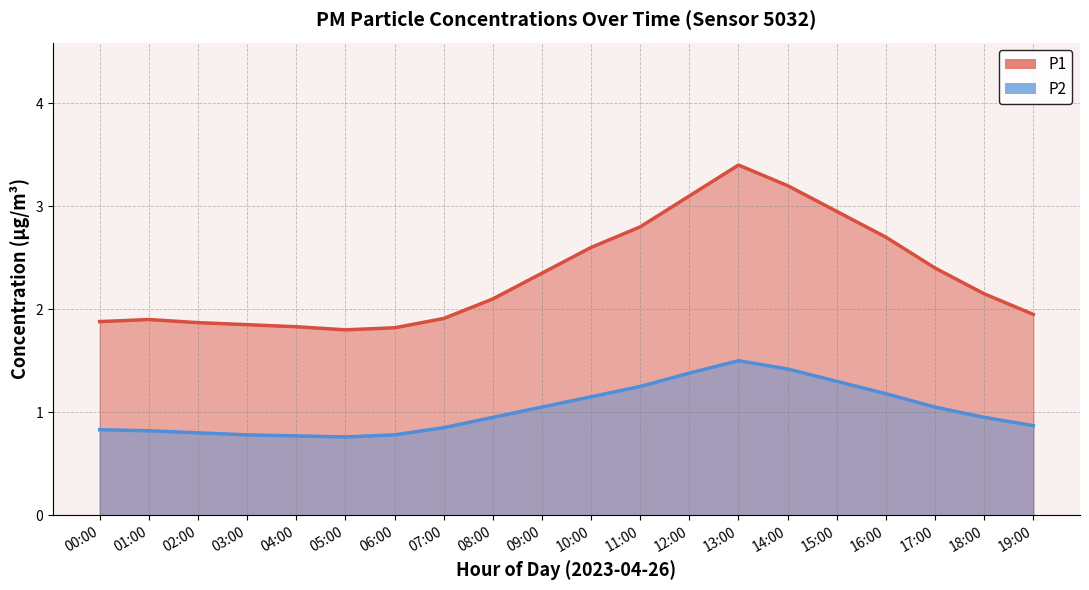

What is the lowest value of the P1 series?

1.8